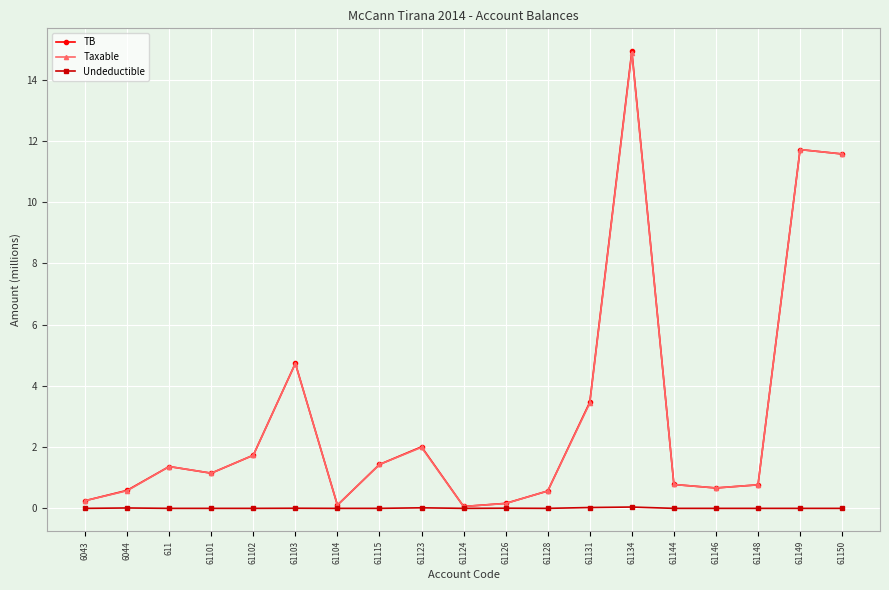

Is the value of Undeductible at 61131 greater than the value of TB at 61103?

No